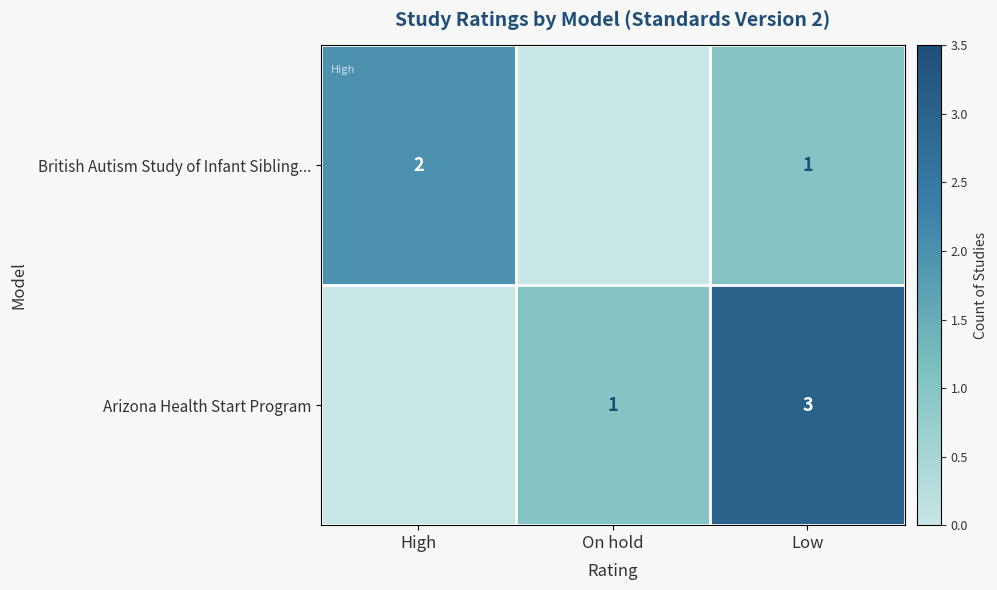

What is the sum of the British Autism Study of Infant Sibling... values at Low and High?

3